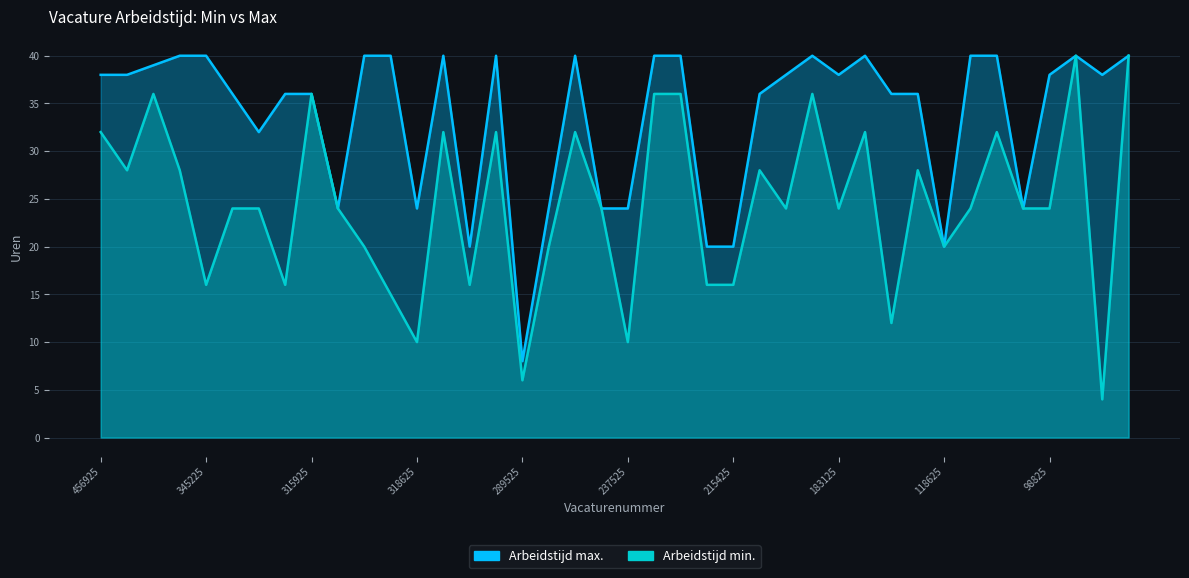

Which has a higher value, 228625 or 328925?

328925